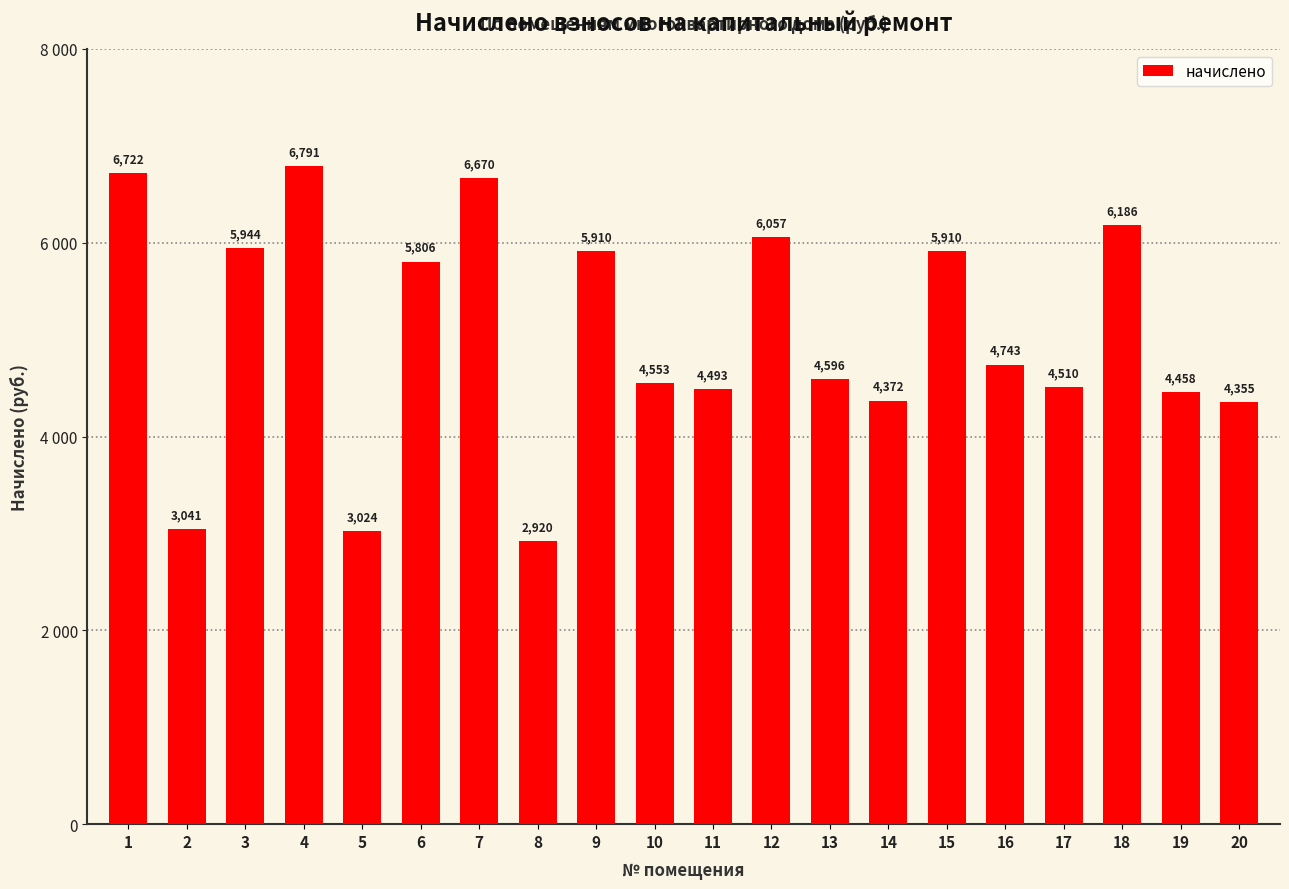

Approximately how many times larger is the value at 9 compared to 20?

1.4